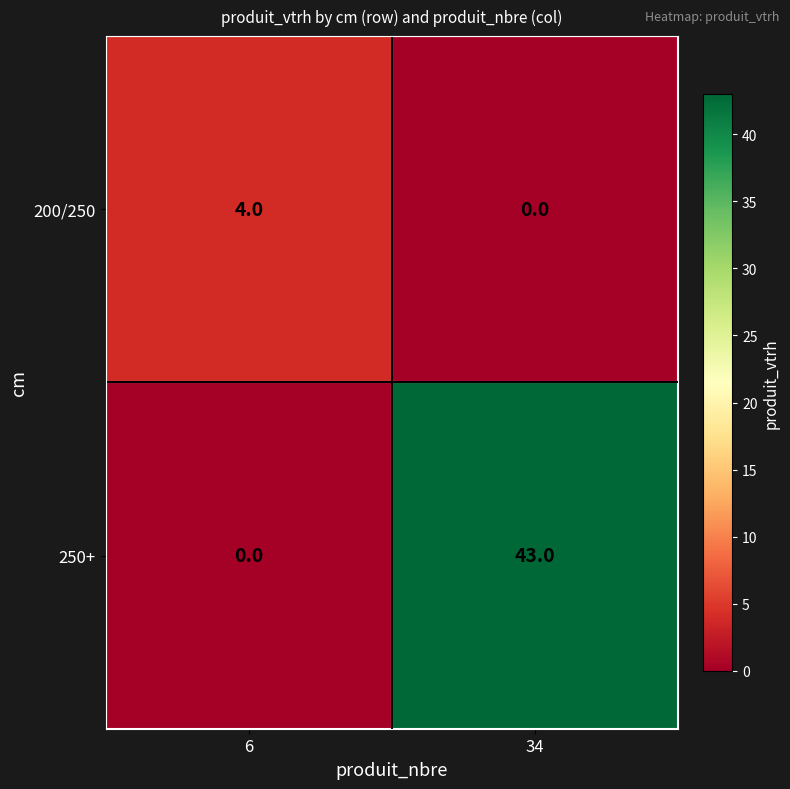

Reading left to right, extract all data points from this chart.

200/250: 6=4	34=0
250+: 6=0	34=43